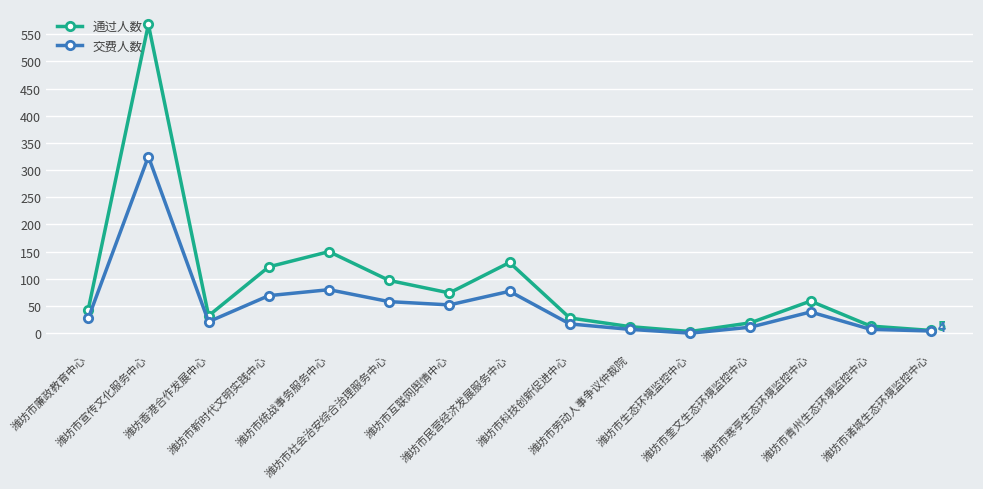

Does the chart display data point markers on the line(s)?

Yes